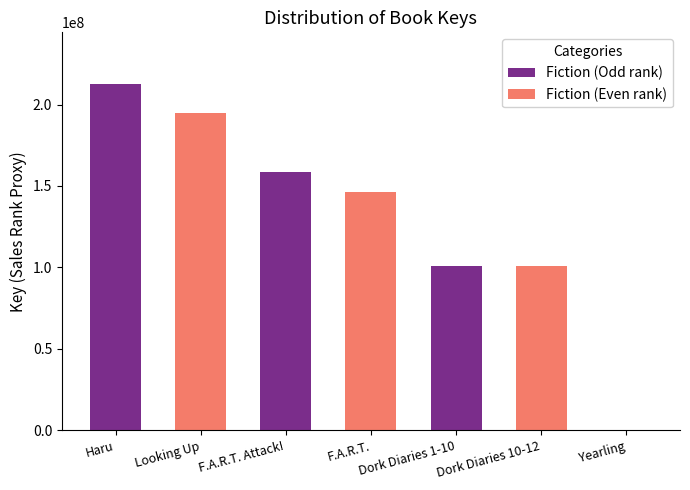

The value at Yearling is 5905. True or false?

True